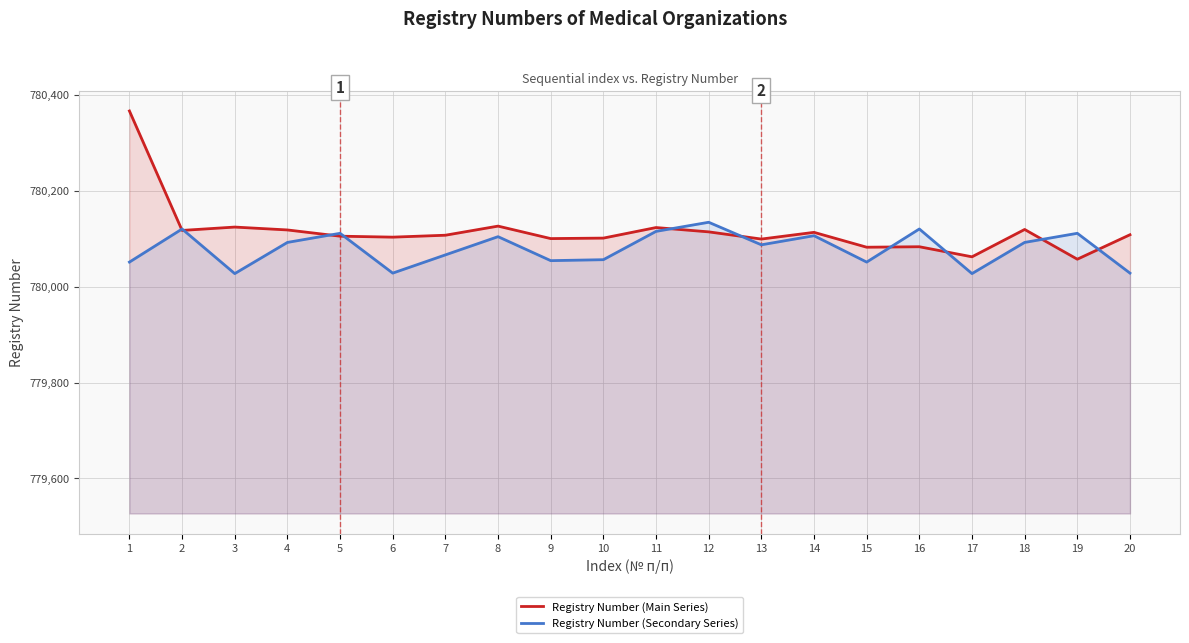

What is the value of the Registry Number (Main Series) point at the 13th from the left?

780099